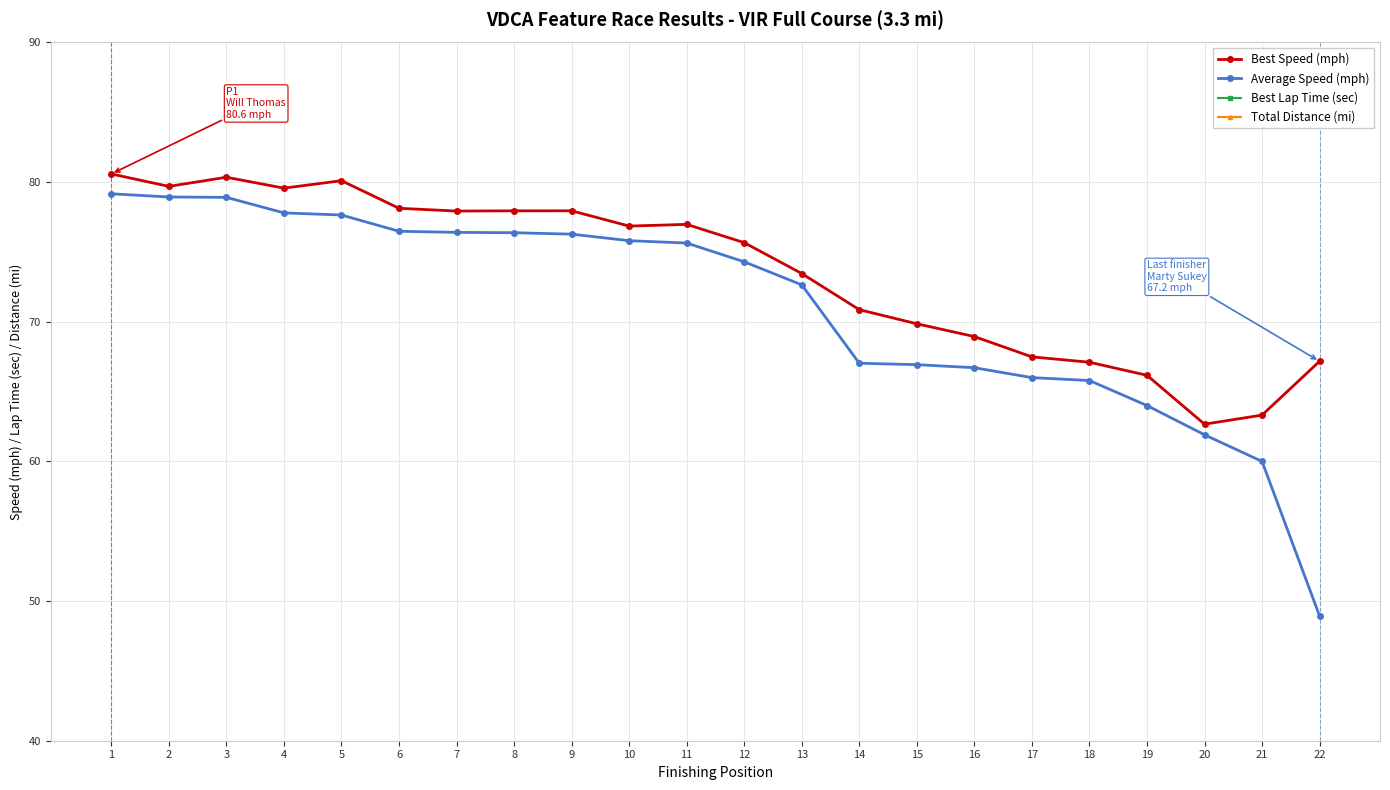

True or false: Average Speed (mph) has a value of 125.2 at 13.

False